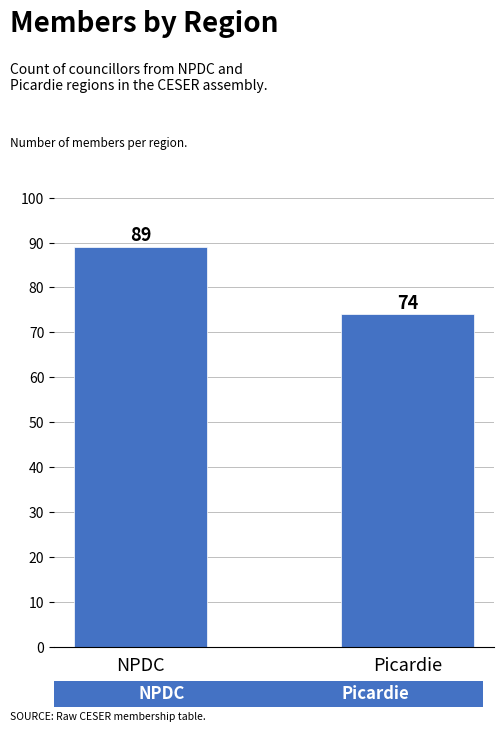

What is the label of the 2nd bar from the left?

Picardie